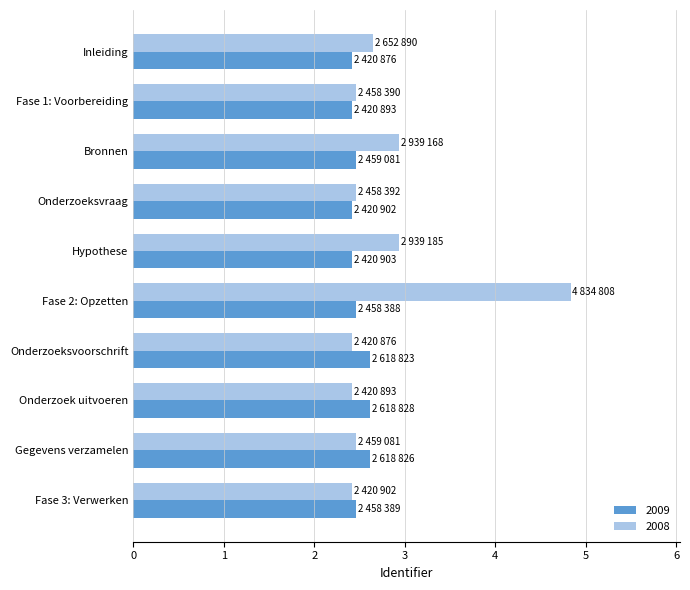

What is the label of the 6th bar from the left?

Fase 2: Opzetten